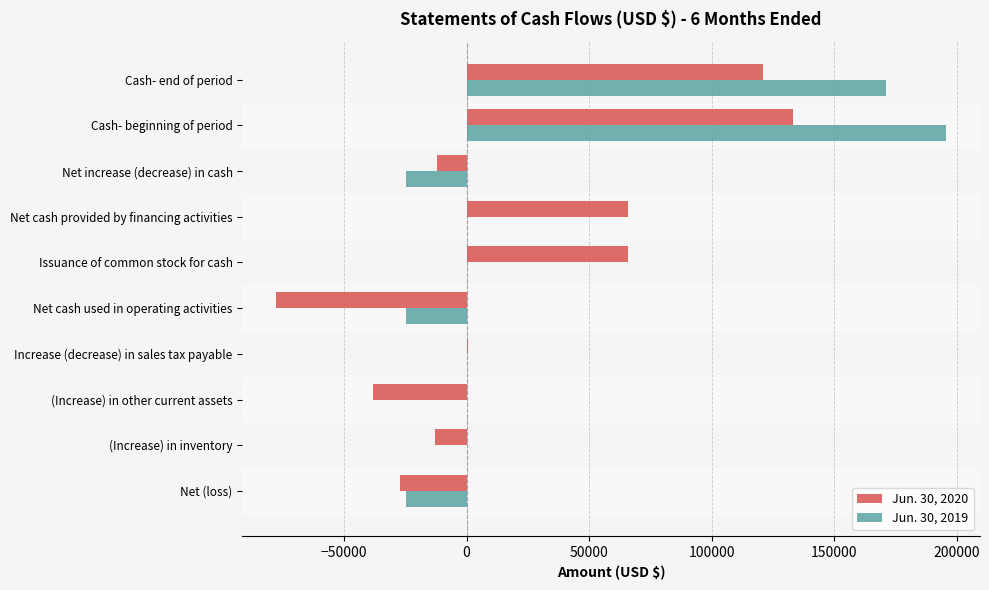

Which series has the largest range (max minus min)?

Jun. 30, 2019